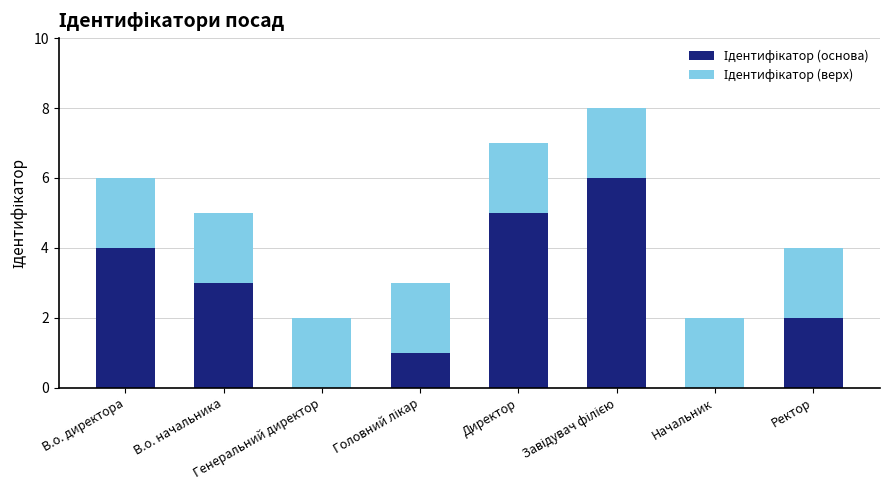

What is the label of the 8th bar from the left?

Ректор